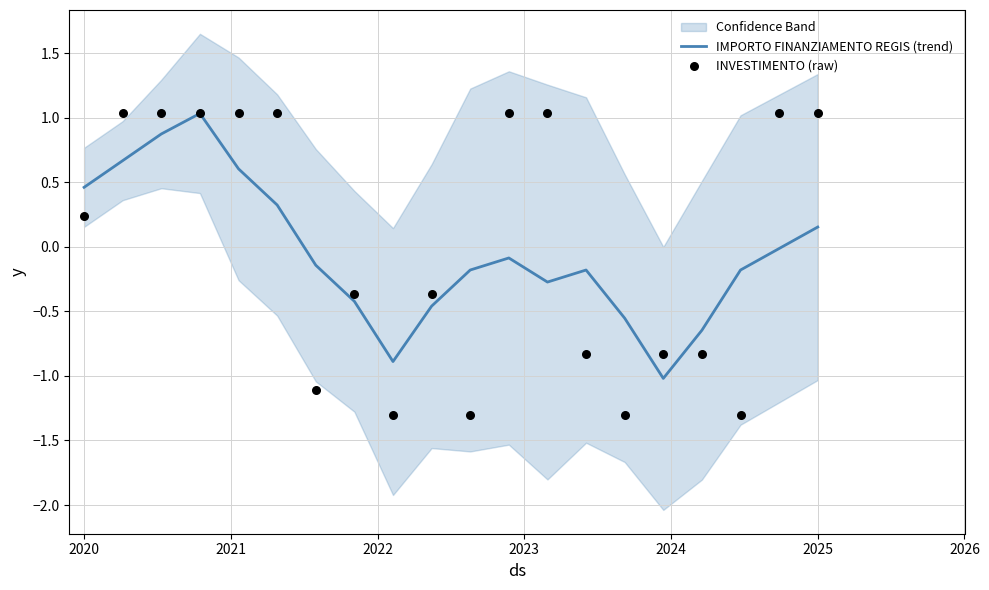

Is it true that IMPORTO FINANZIAMENTO REGIS (trend) equals 0.2 at 2020?

False